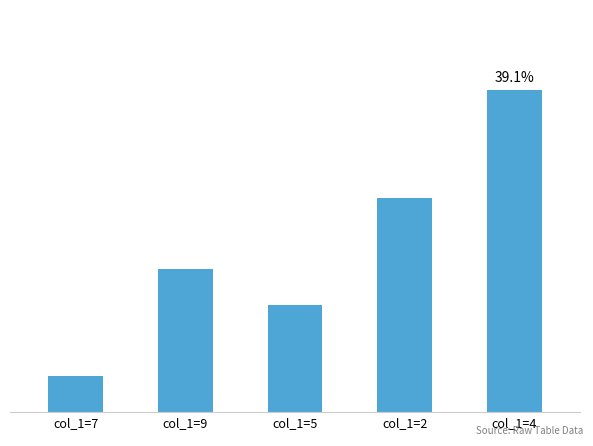

Does the chart contain any negative values?

No